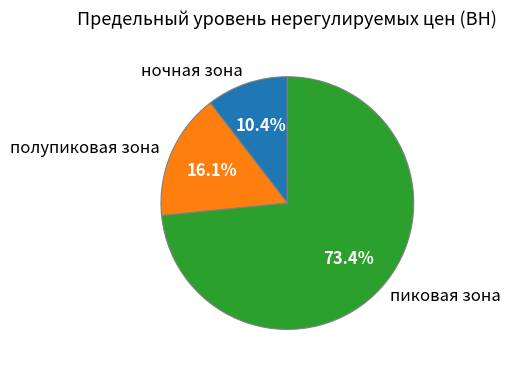

Between пиковая зона and ночная зона, which is larger?

пиковая зона